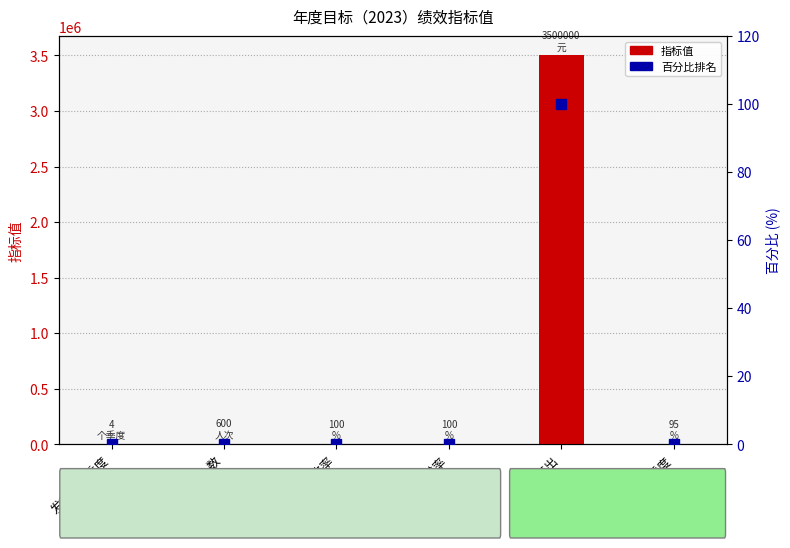

What is the approximate value of 指标值 at 职工满意度?

95.0